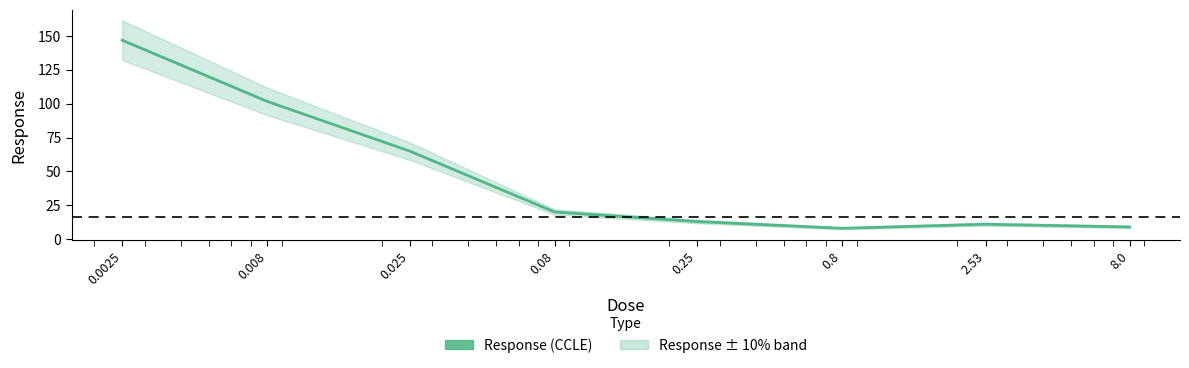

Which label corresponds to the largest value in the chart?

0.0025